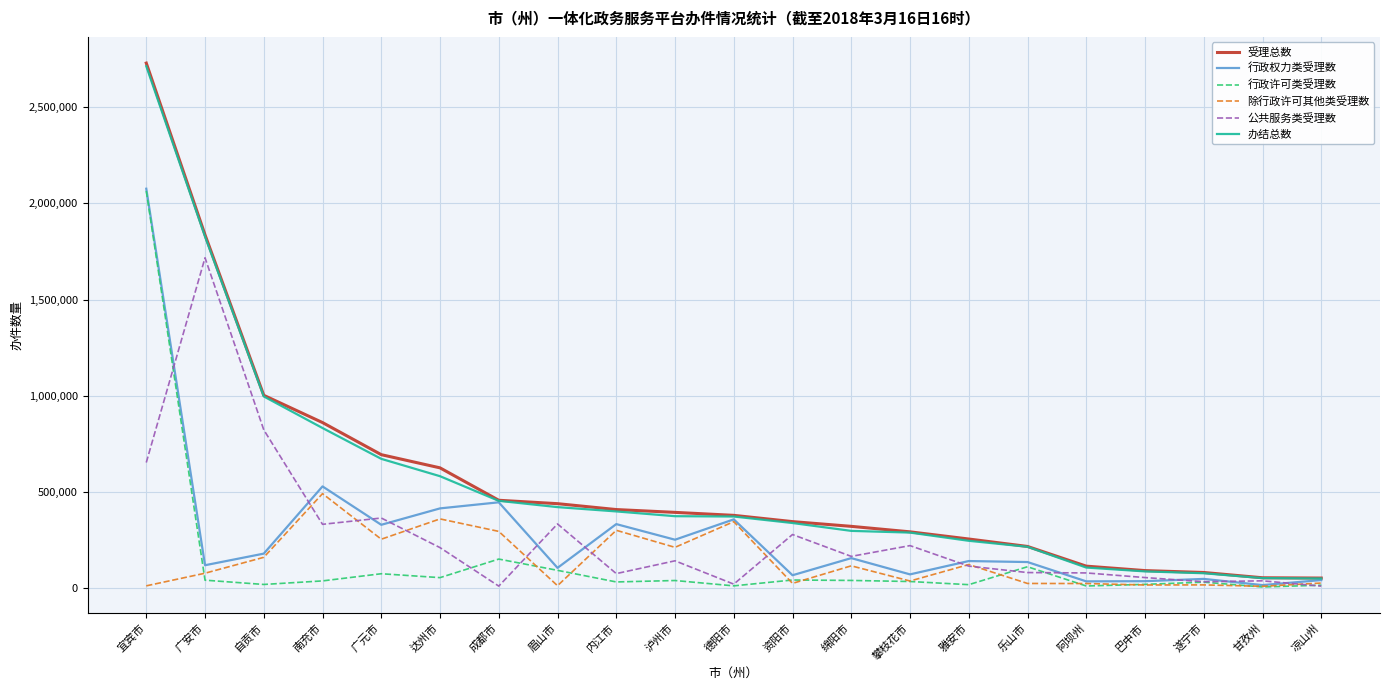

At which category is the sum across all series the highest?

宜宾市